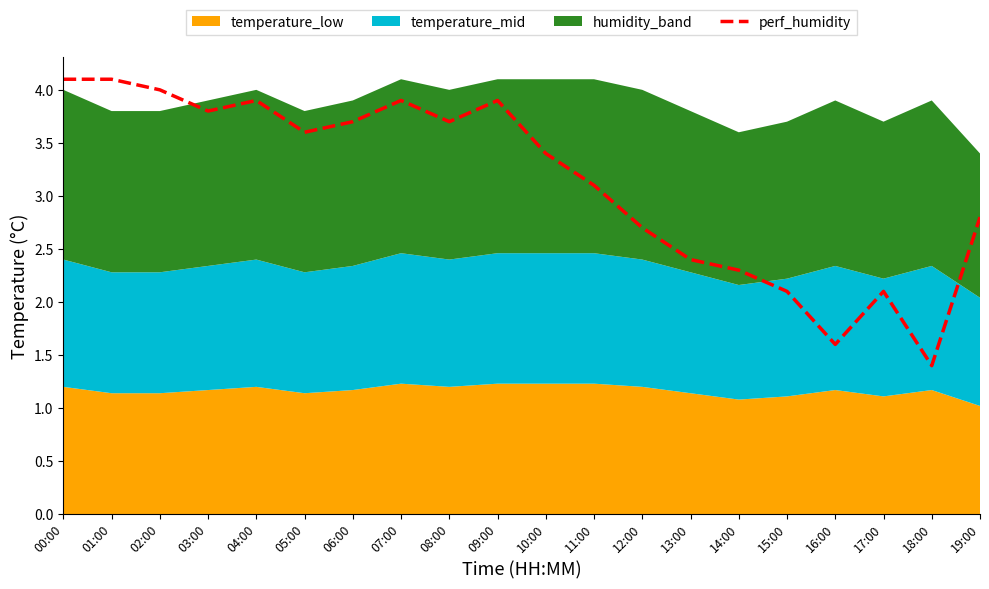

How many points are lower than both their immediate neighbors (excluding endpoints)?

5